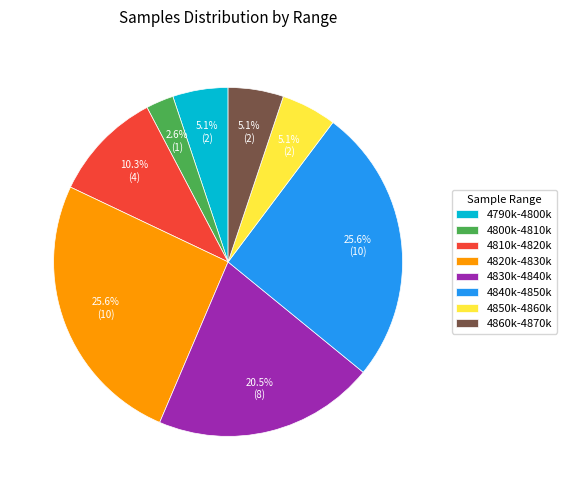

Is there a majority slice in this chart?

No